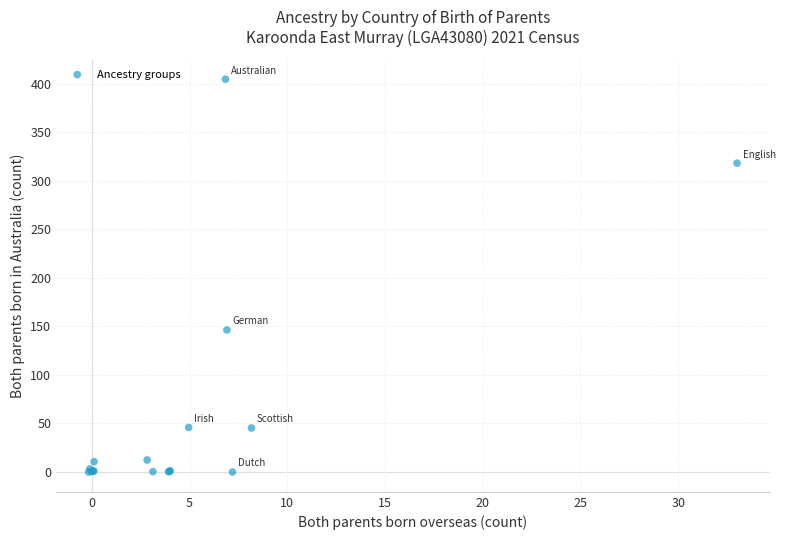

What Y value in the scatter plot is closest to 202?

146.0